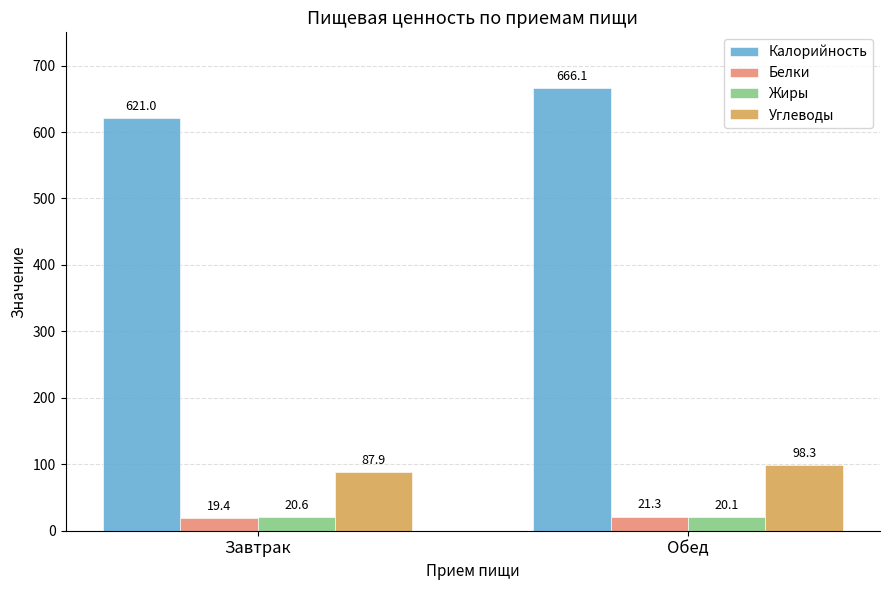

What are all the series names shown in the legend?

Калорийность, Белки, Жиры, Углеводы